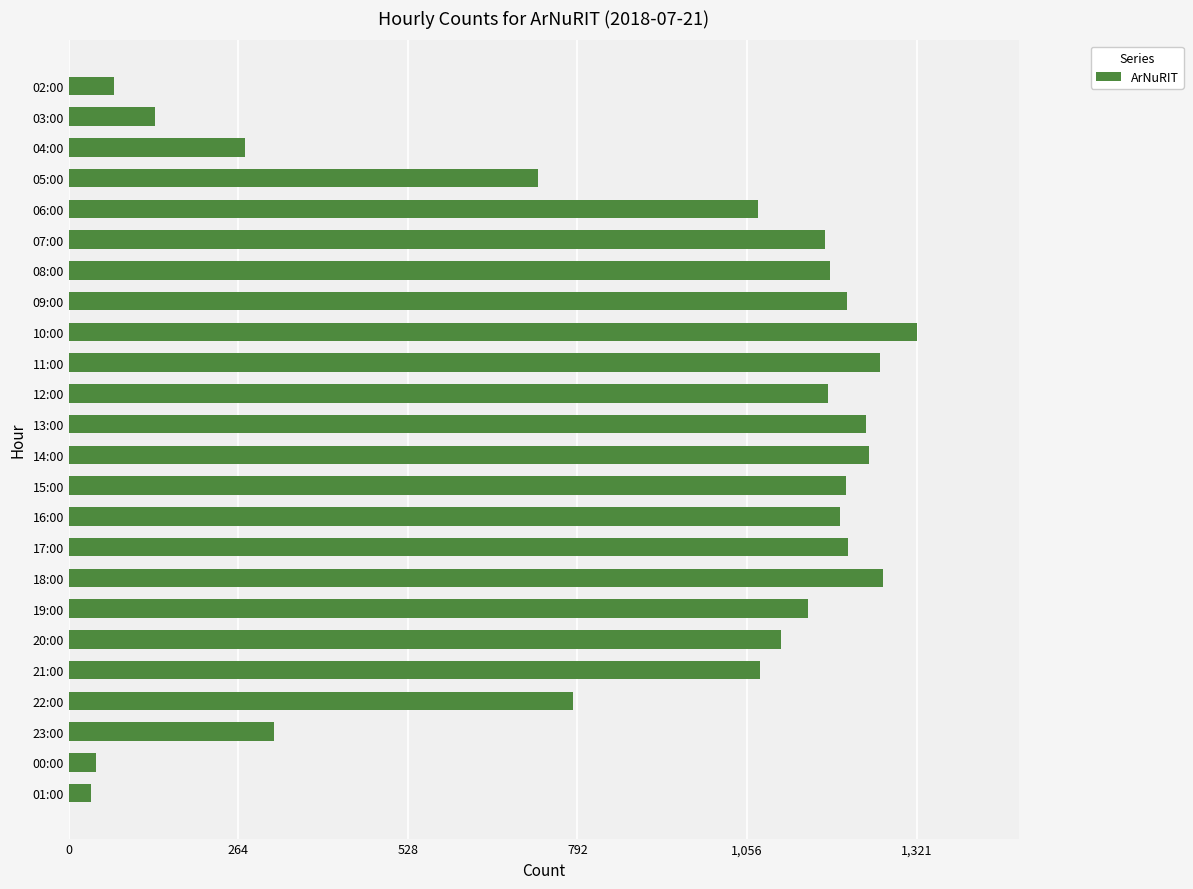

What is the difference between the maximum and second lowest values?

1279